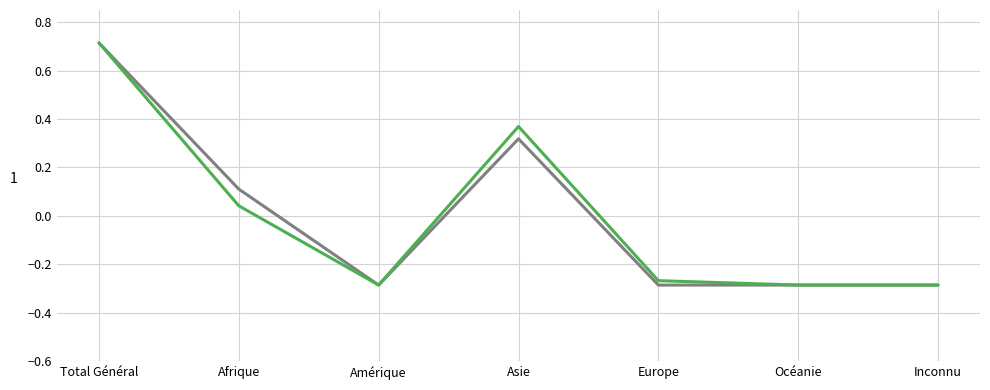

What is the maximum value shown in the chart?

0.7